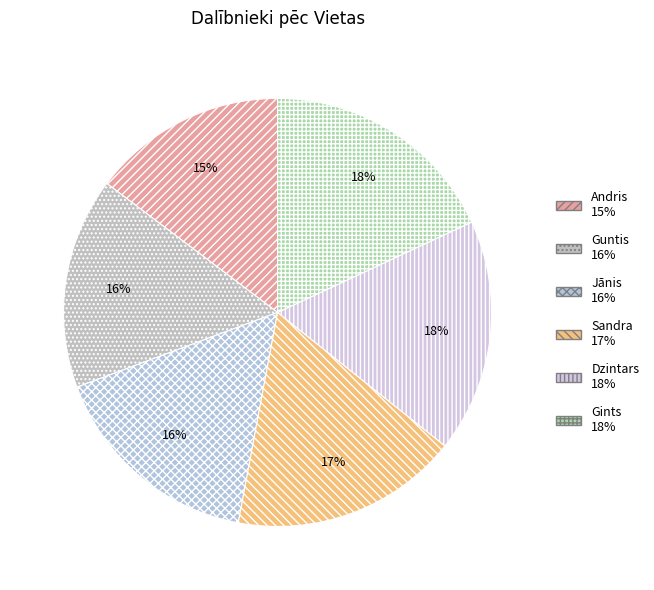

True or false: Sandra accounts for 24% of the total.

False